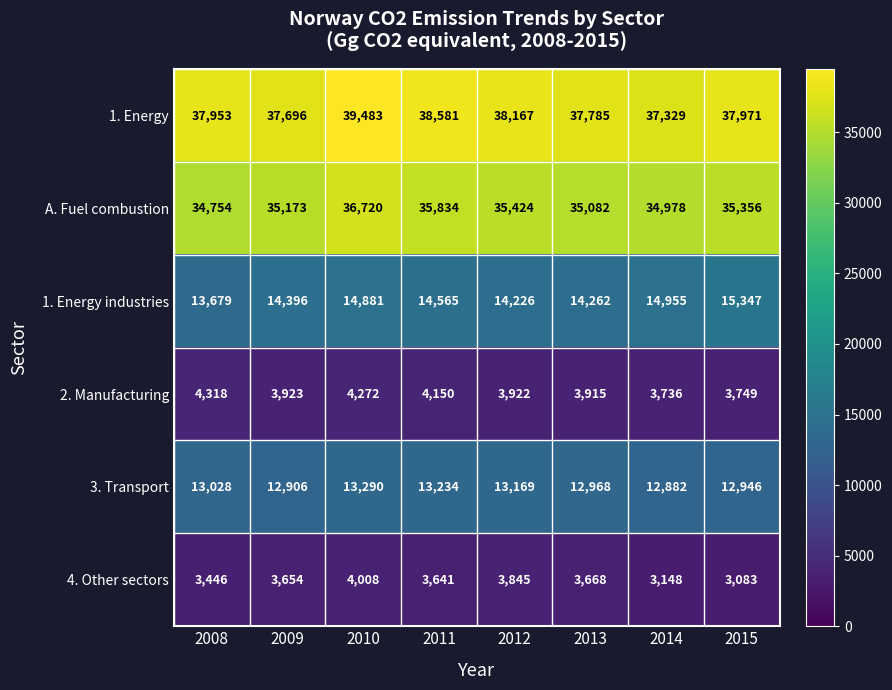

Which series has the largest total across all categories?

1. Energy